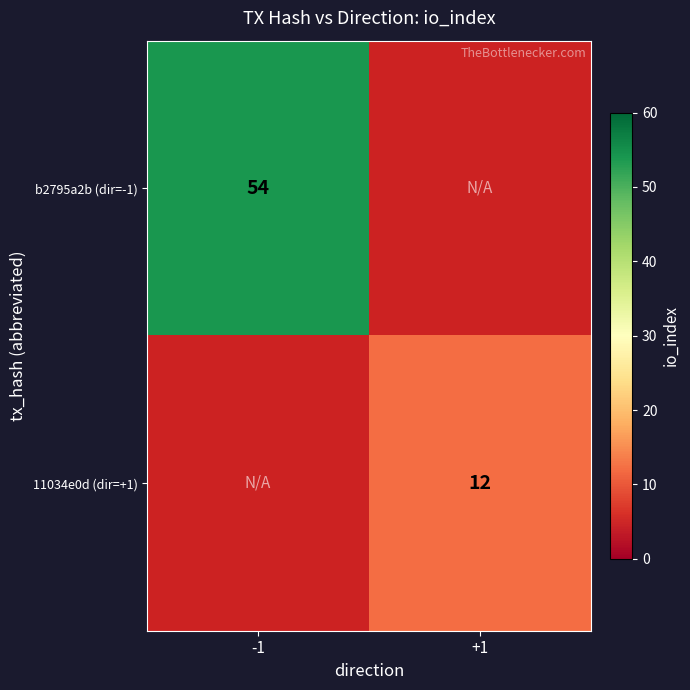

The value of 11034e0d (dir=+1) at +1 is 12. True or false?

True